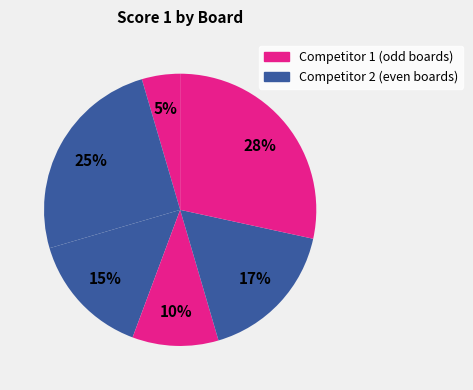

Is there a majority slice in this chart?

No